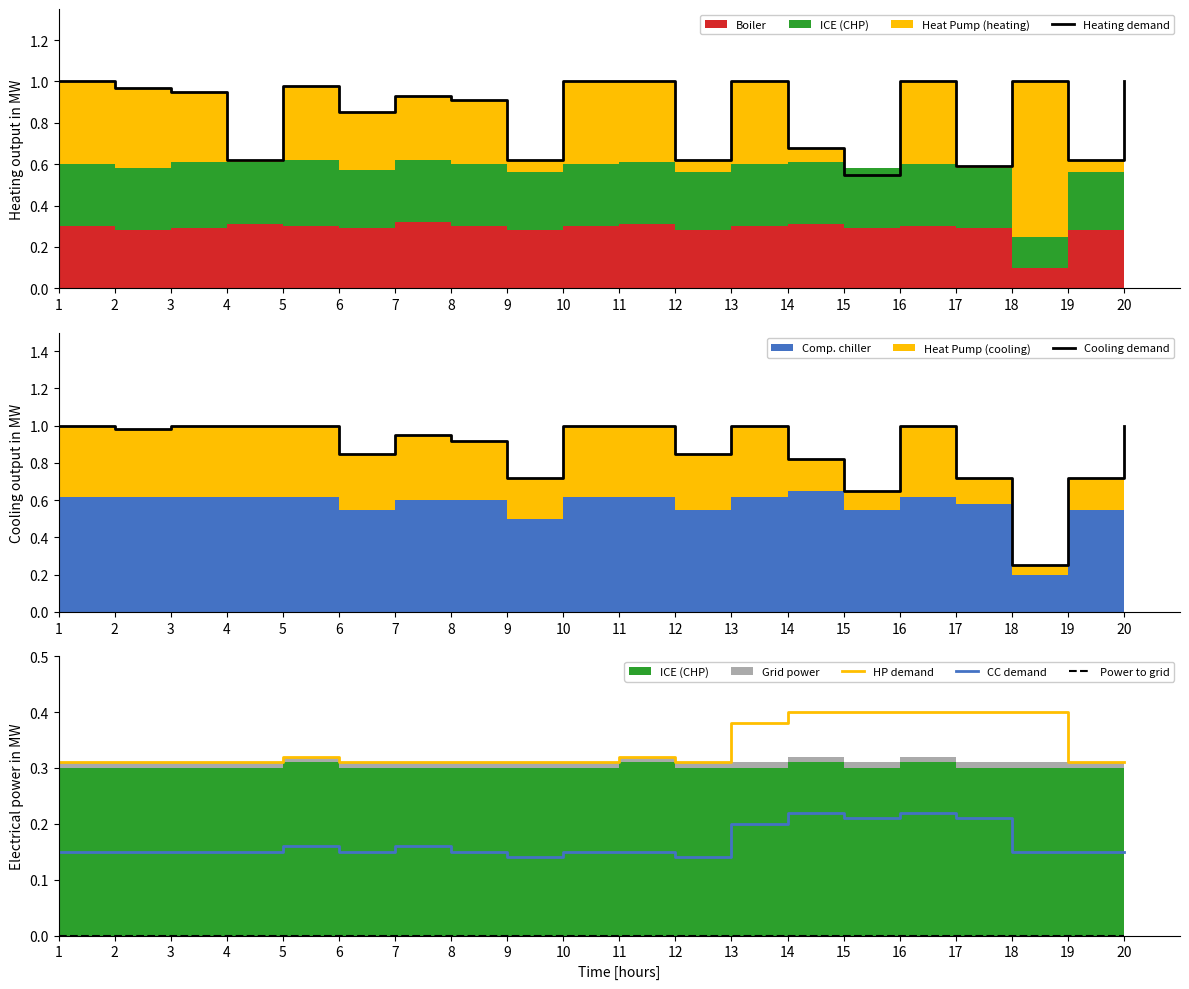

Reading right to left, transcribe all the data shown in this chart.

Heating demand: 20=1.0	19=0.6	18=1.0	17=0.6	16=1.0	15=0.6	14=0.7	13=1.0	12=0.6	11=1.0	10=1.0	9=0.6	8=0.9	7=0.9	6=0.8	5=1.0	4=0.6	3=0.9	2=1.0	1=1.0
Cooling demand: 20=1.0	19=0.7	18=0.2	17=0.7	16=1.0	15=0.7	14=0.8	13=1.0	12=0.8	11=1.0	10=1.0	9=0.7	8=0.9	7=0.9	6=0.8	5=1.0	4=1.0	3=1.0	2=1.0	1=1.0
HP demand: 20=0.3	19=0.3	18=0.4	17=0.4	16=0.4	15=0.4	14=0.4	13=0.4	12=0.3	11=0.3	10=0.3	9=0.3	8=0.3	7=0.3	6=0.3	5=0.3	4=0.3	3=0.3	2=0.3	1=0.3
CC demand: 20=0.1	19=0.1	18=0.1	17=0.2	16=0.2	15=0.2	14=0.2	13=0.2	12=0.1	11=0.1	10=0.1	9=0.1	8=0.1	7=0.2	6=0.1	5=0.2	4=0.1	3=0.1	2=0.1	1=0.1
Power to grid: 20=0.0	19=0.0	18=0.0	17=0.0	16=0.0	15=0.0	14=0.0	13=0.0	12=0.0	11=0.0	10=0.0	9=0.0	8=0.0	7=0.0	6=0.0	5=0.0	4=0.0	3=0.0	2=0.0	1=0.0